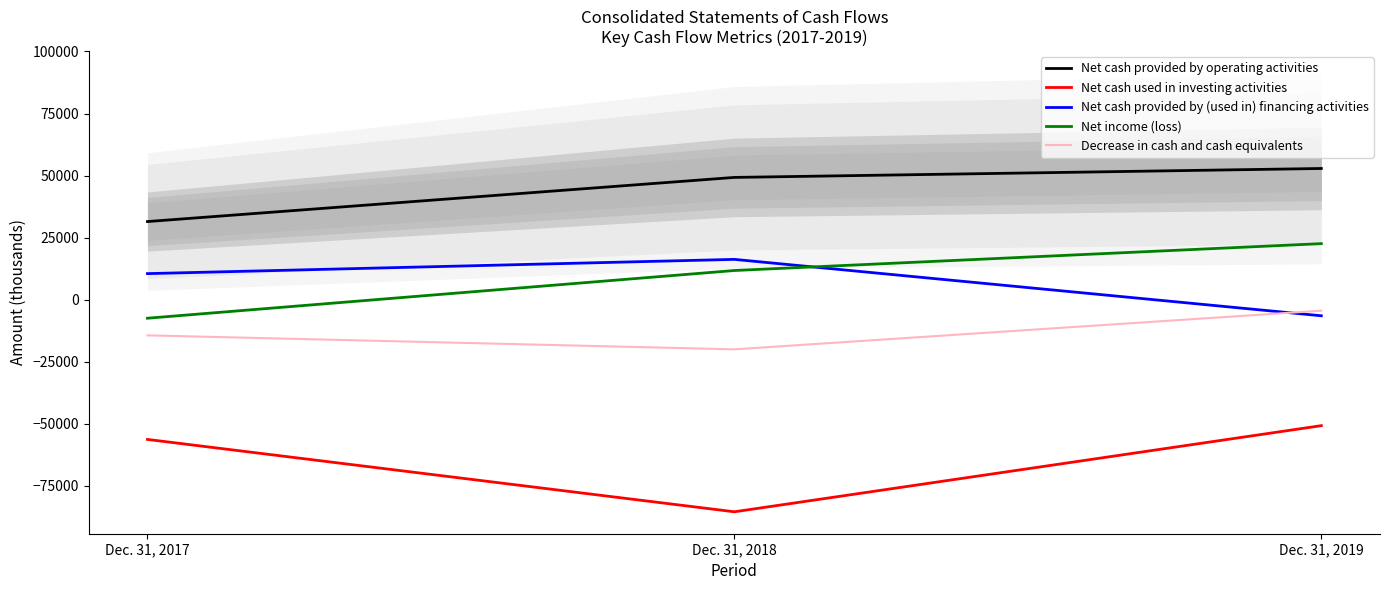

How many lines are shown in the chart?

5